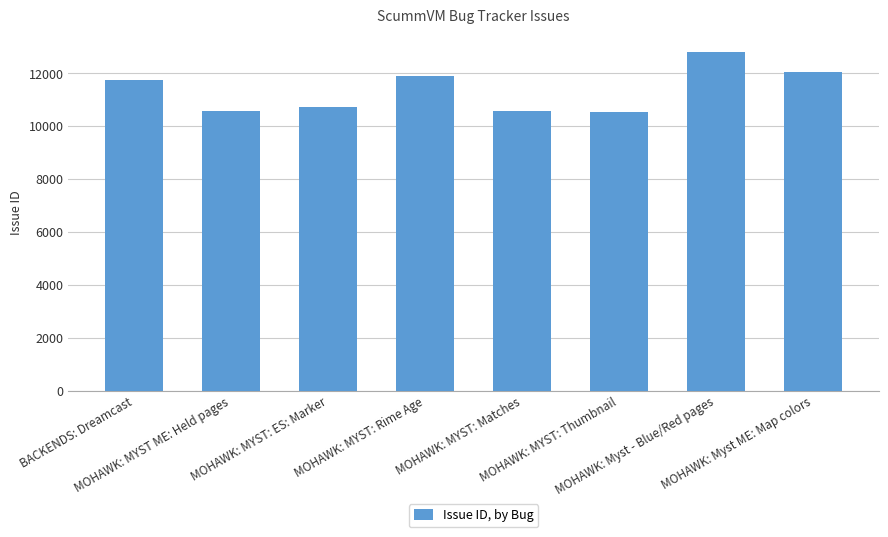

What is the value of the 6th bar from the left?

10557